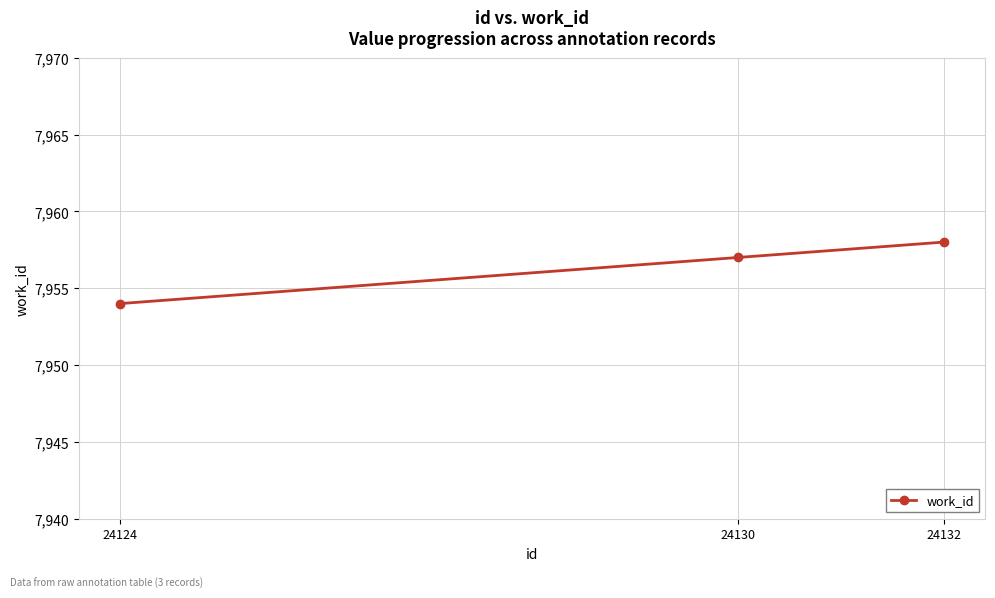

How many data points are less than 7957?

1